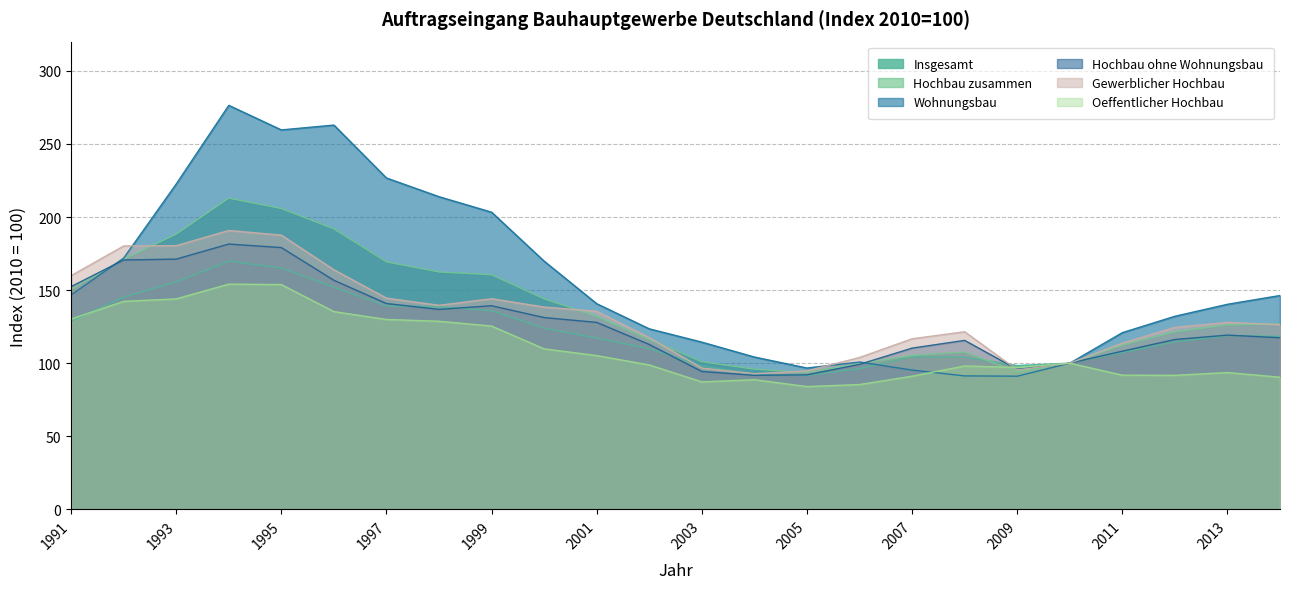

The Insgesamt series shows 100.0 at 2010. True or false?

True